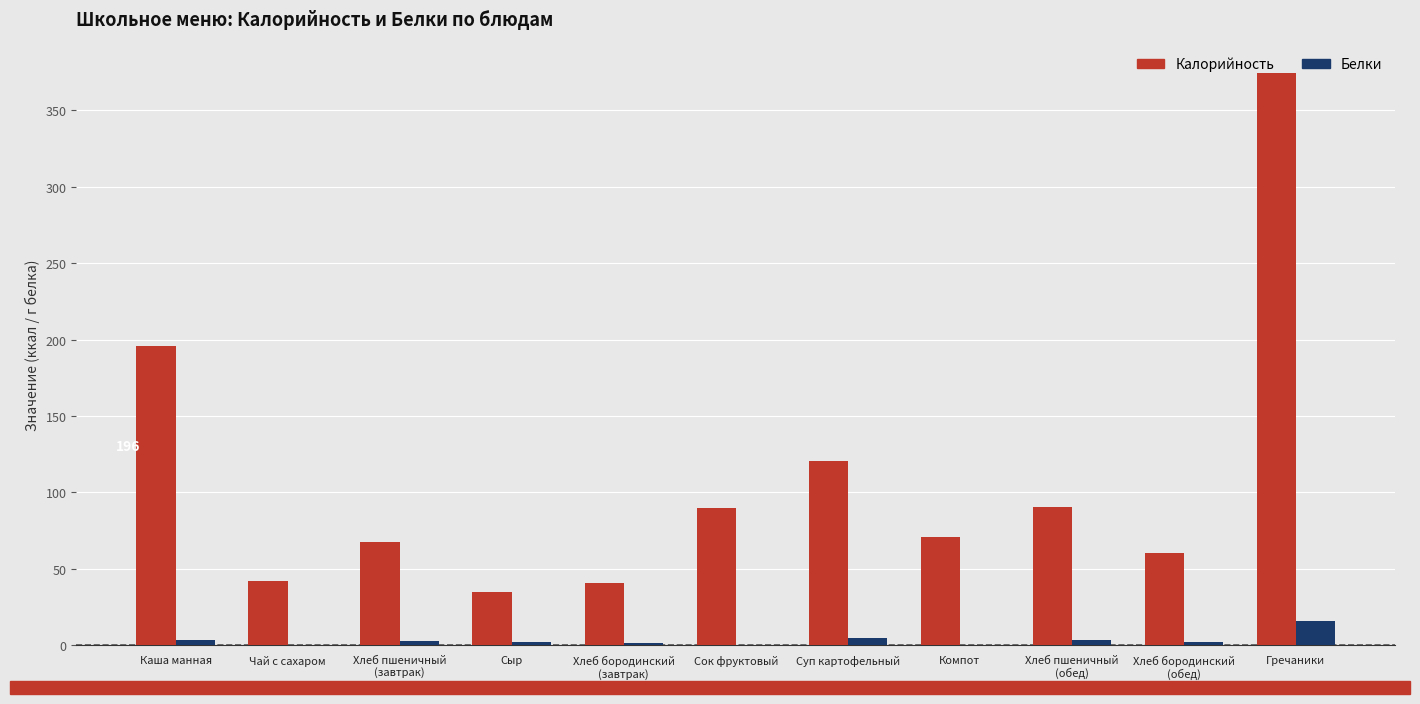

What is the average value of the Белки series?

3.1